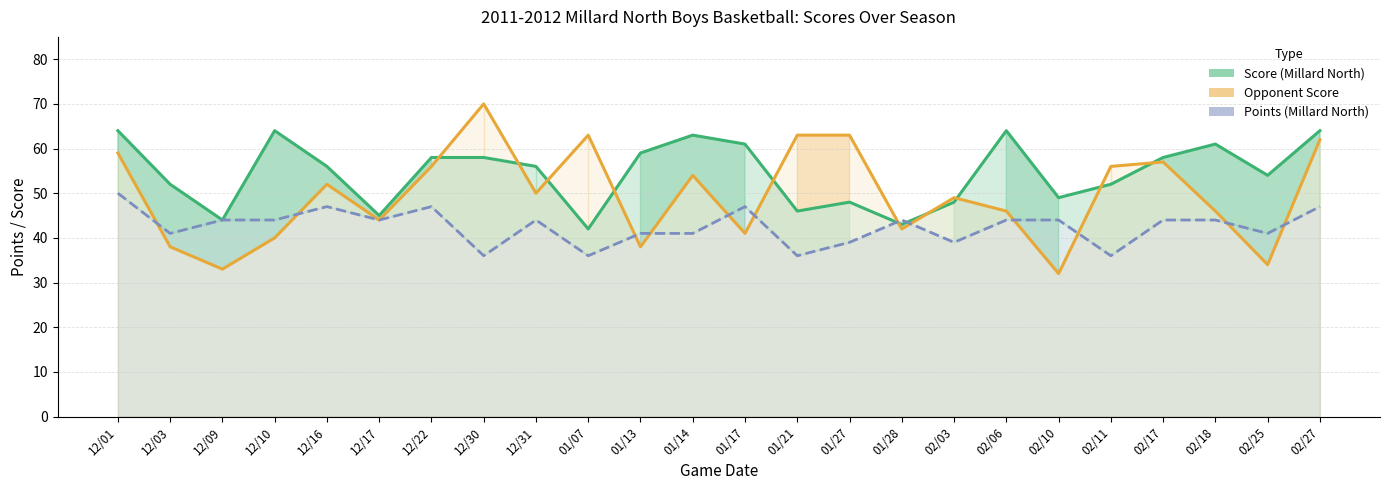

Rank the series by their maximum value, from highest to lowest.

Opponent Score, Score (Millard North), Points (Millard North)